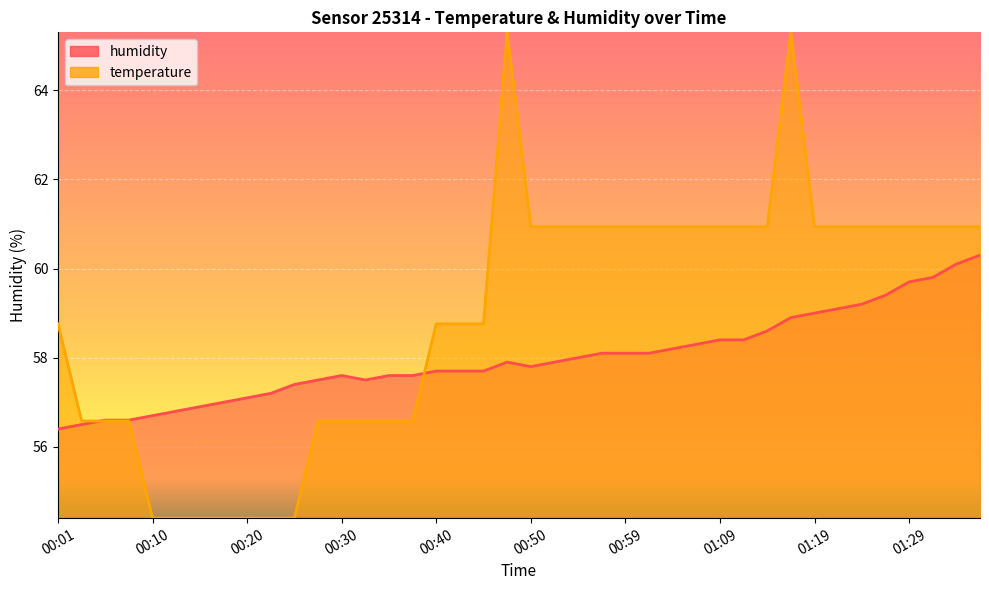

How many data points does each series have?

40